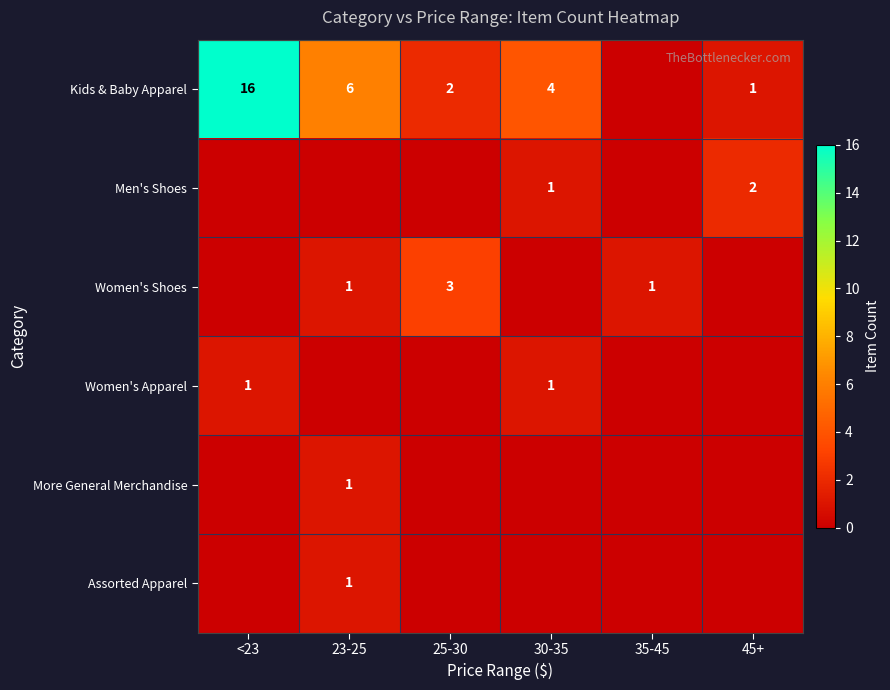

Is it true that Women's Shoes equals 1 at 35-45?

True